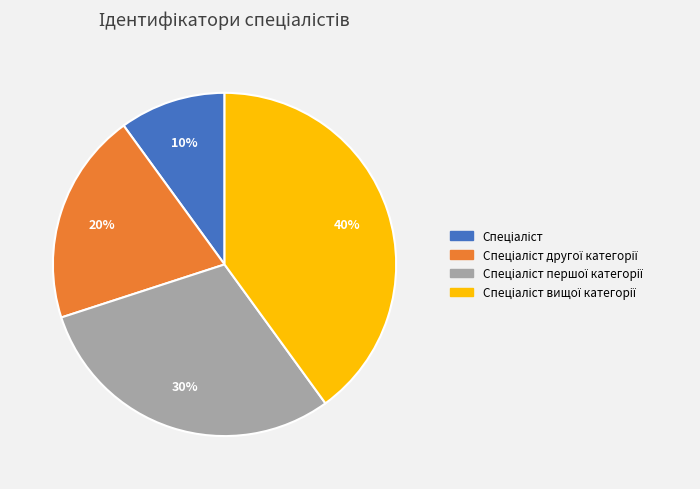

Is there a majority slice in this chart?

No